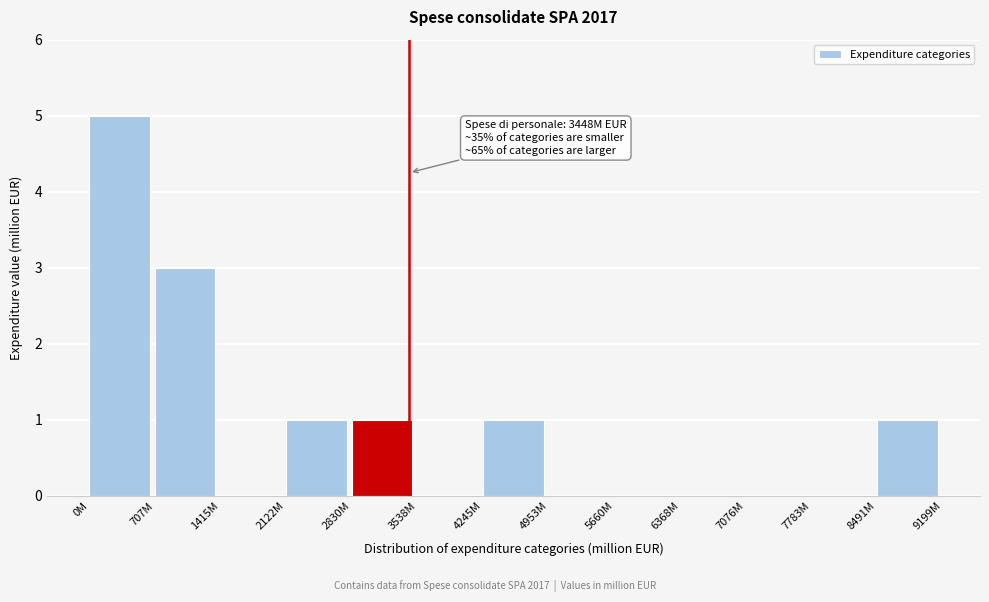

Reading left to right, transcribe all the data shown in this chart.

0M=5	707M=3	1415M=0	2122M=1	2830M=1	3538M=0	4245M=1	4953M=0	5660M=0	6368M=0	7076M=0	7783M=0	8491M=1